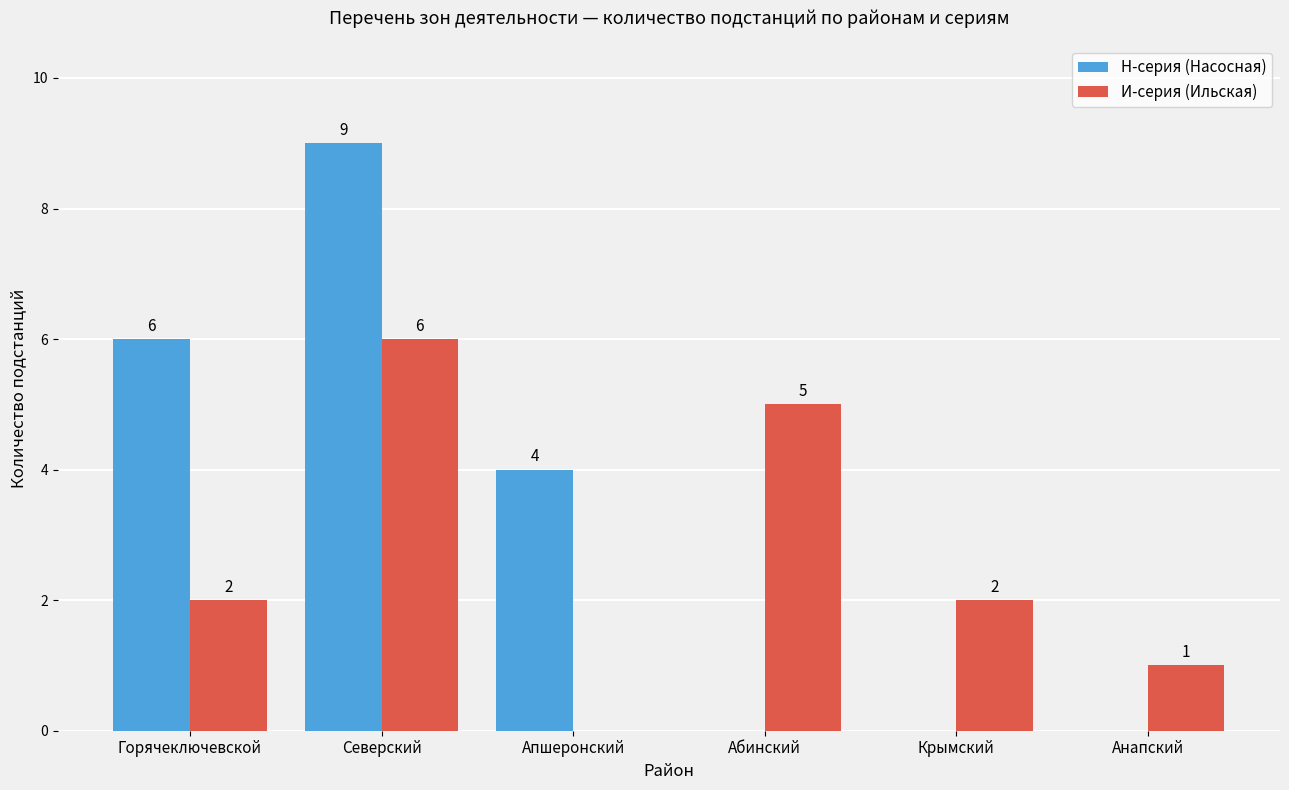

What is the greatest value displayed?

9